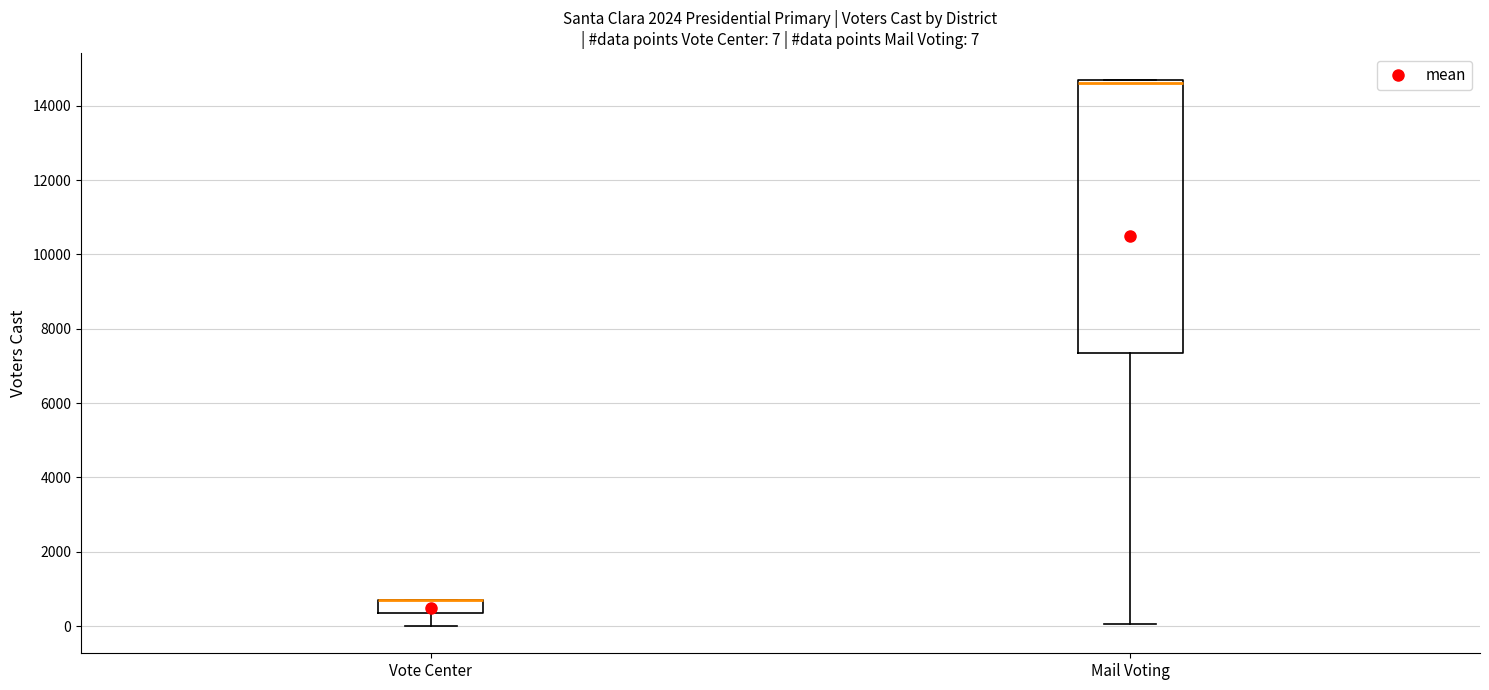

Comparing the boxes themselves (not the whiskers), which one is the tallest?

Mail Voting